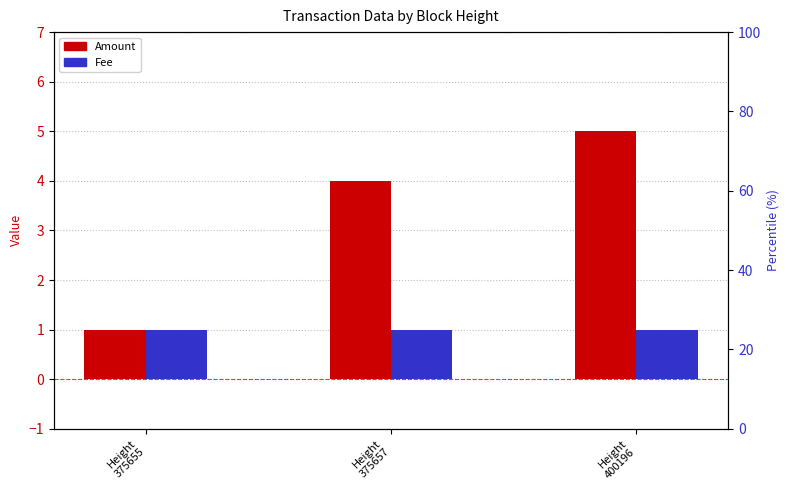

Which series has the largest range (max minus min)?

Amount